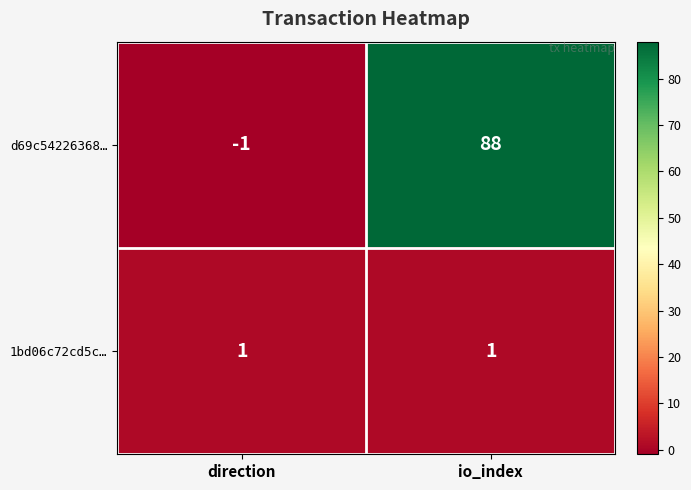

Reading left to right, extract all data points from this chart.

d69c54226368…: direction=-1	io_index=88
1bd06c72cd5c…: direction=1	io_index=1